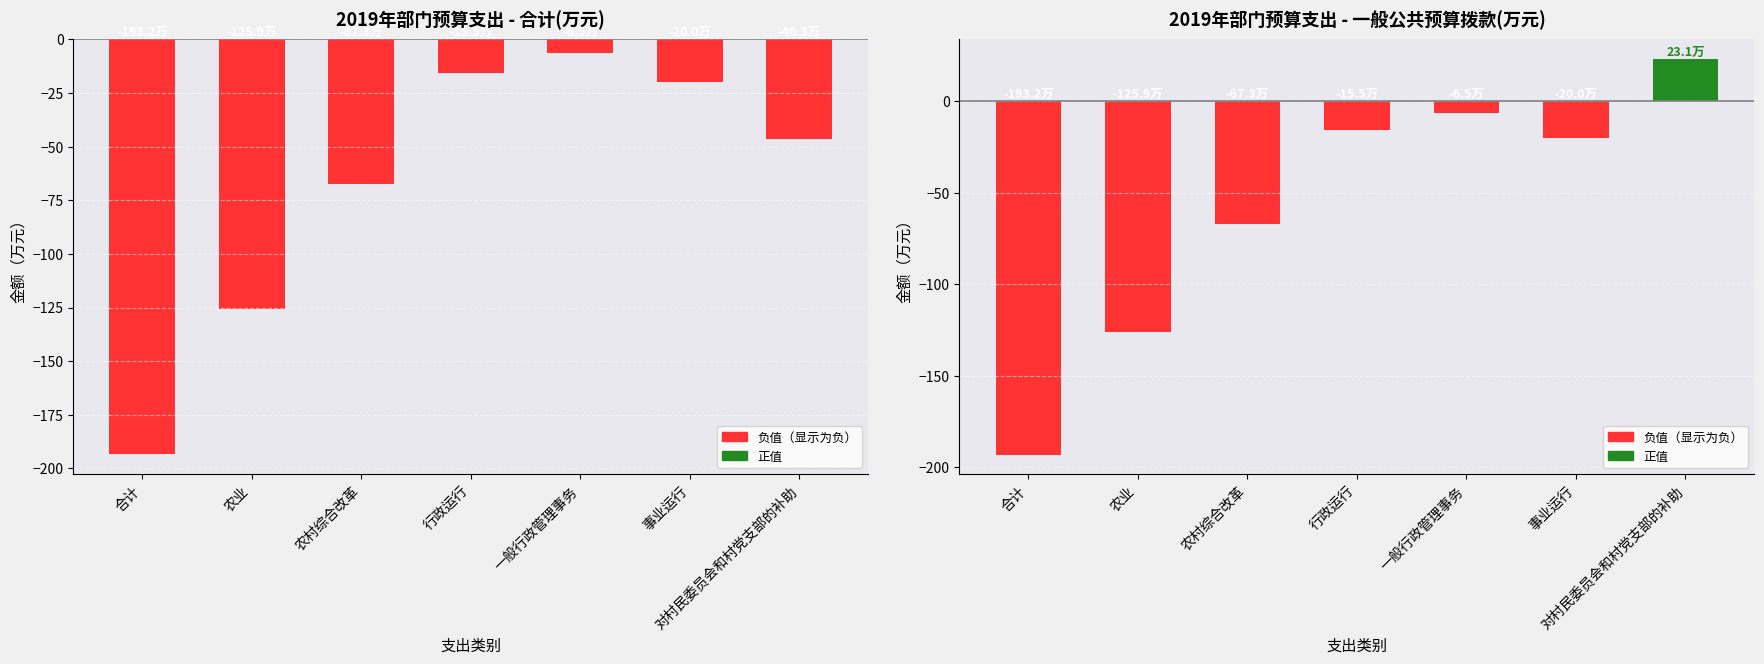

The 一般公共预算拨款 series shows -34.5 at 农村综合改革. True or false?

False